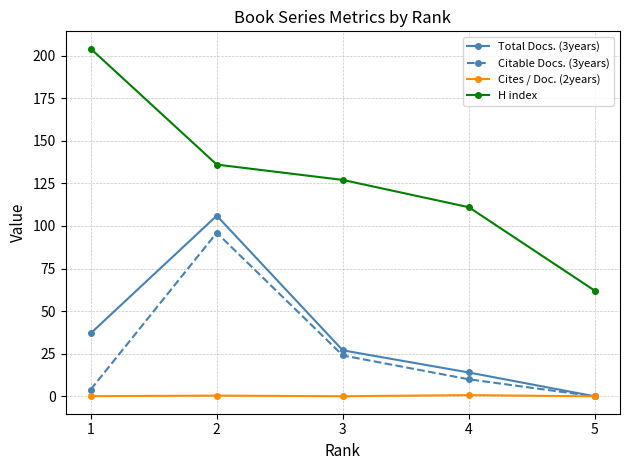

How many values in Citable Docs. (3years) are above zero?

4